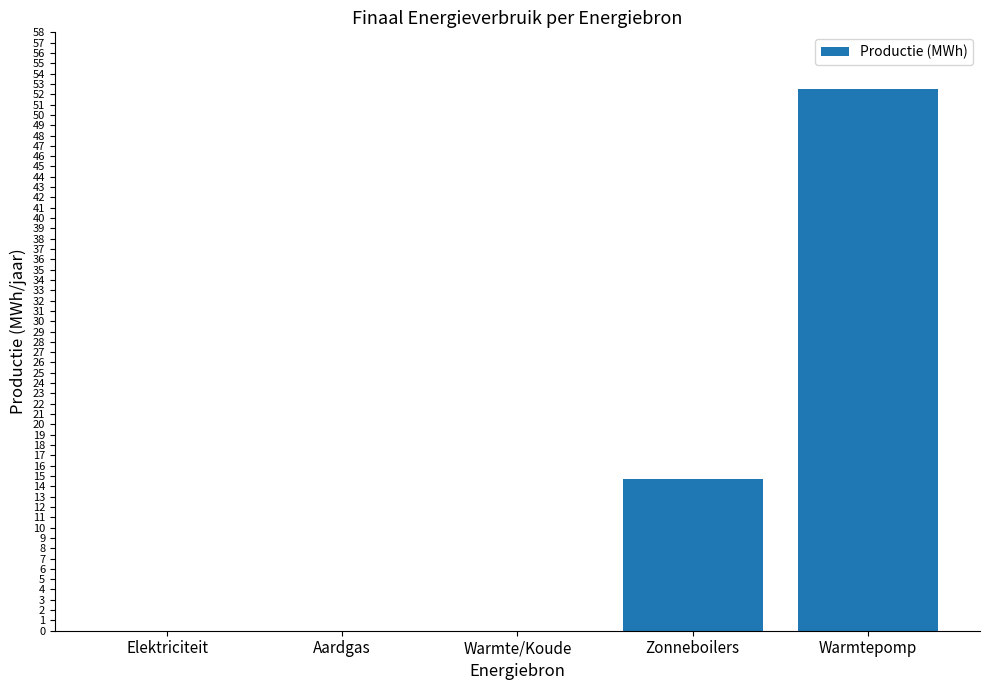

Which category has the highest value across all series?

Warmtepomp